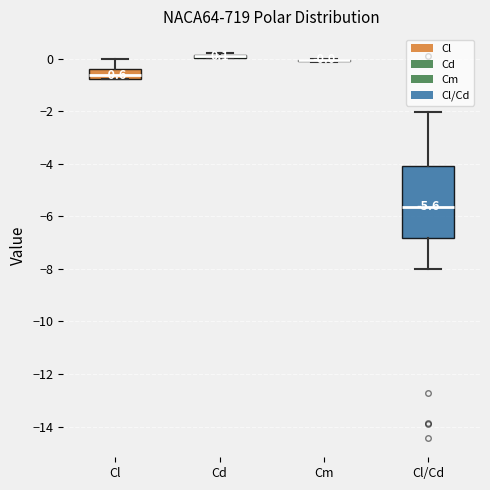

Comparing the boxes themselves (not the whiskers), which one is the tallest?

Cl/Cd